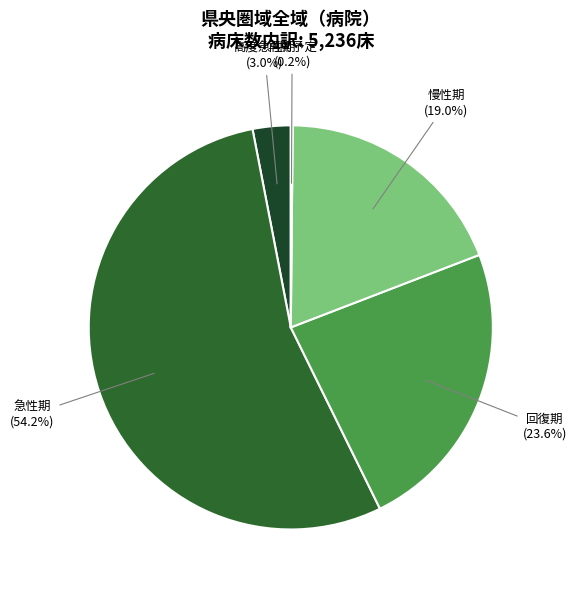

What is the total percentage of 急性期 and 回復期?

77.8%